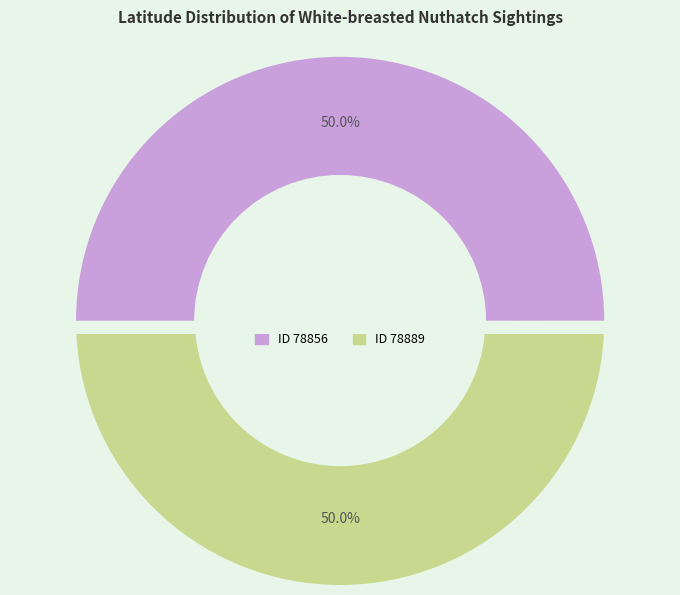

To the nearest percent, what percentage of the pie is ID 78856?

50%